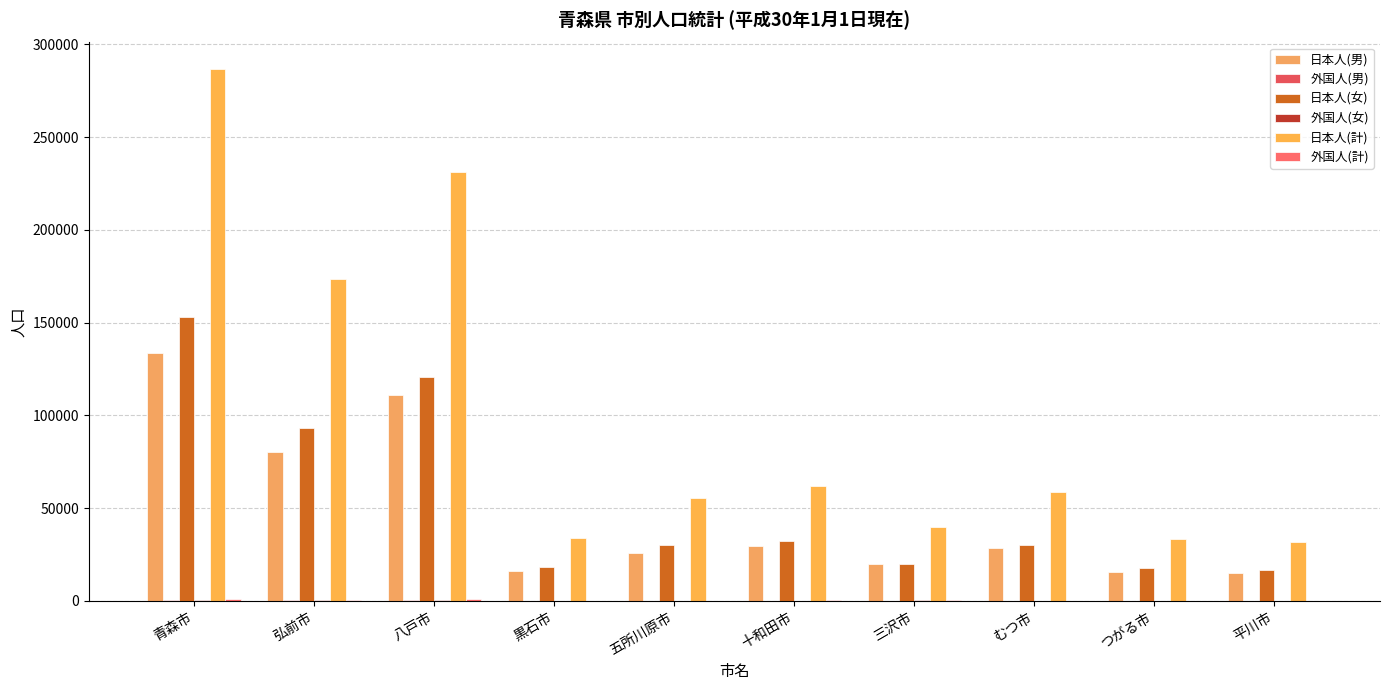

What position from the right is 平川市?

1